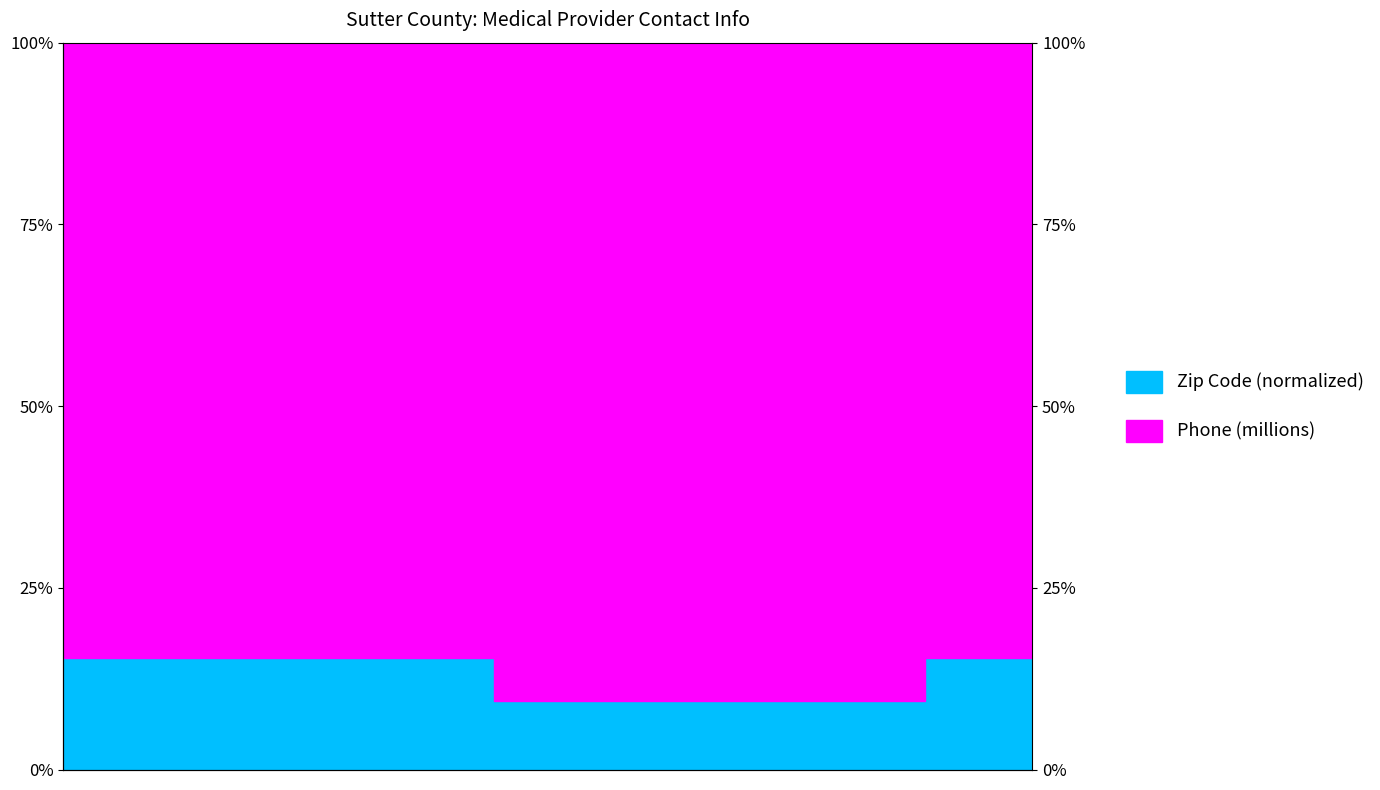

What is the difference between the second highest and second lowest values?

0.1